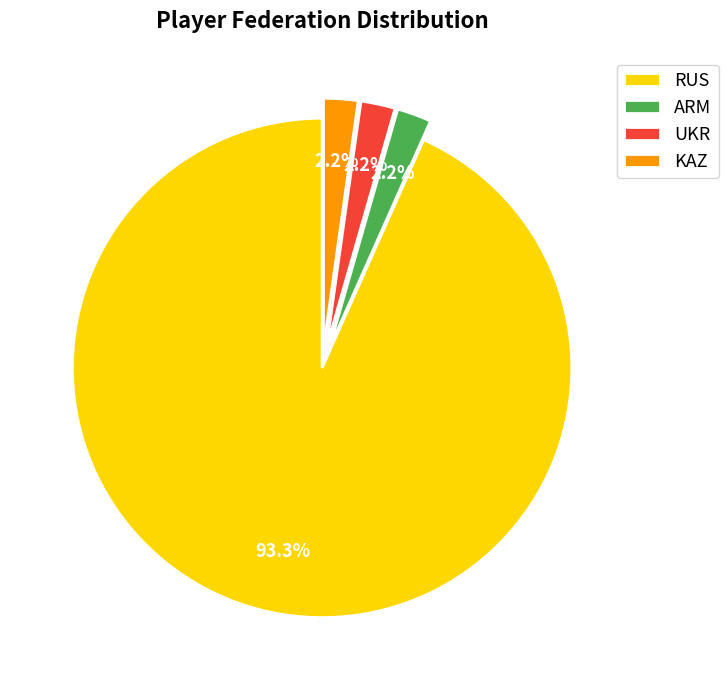

What percentage do KAZ and ARM together represent?

4.4%